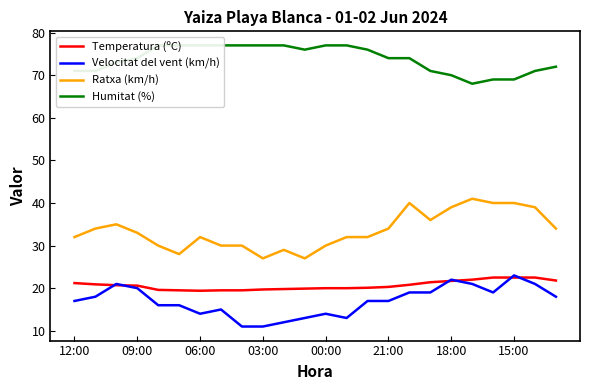

Does the chart have visible grid lines?

No